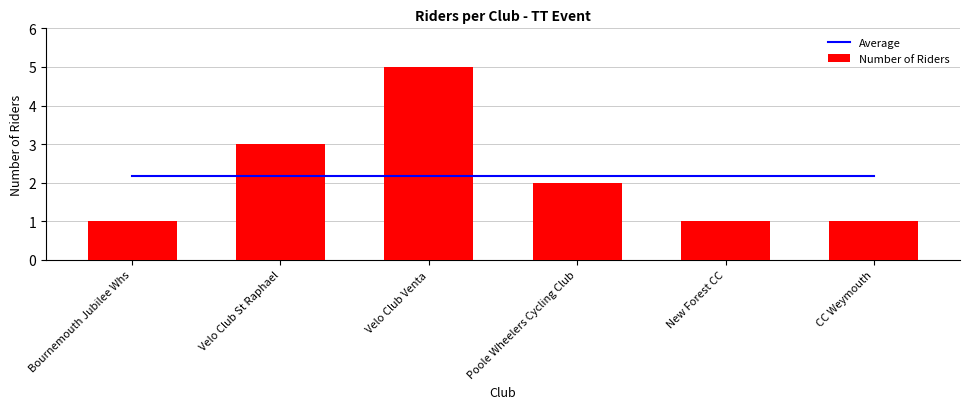

How many values in the Number of Riders series exceed 2?

2